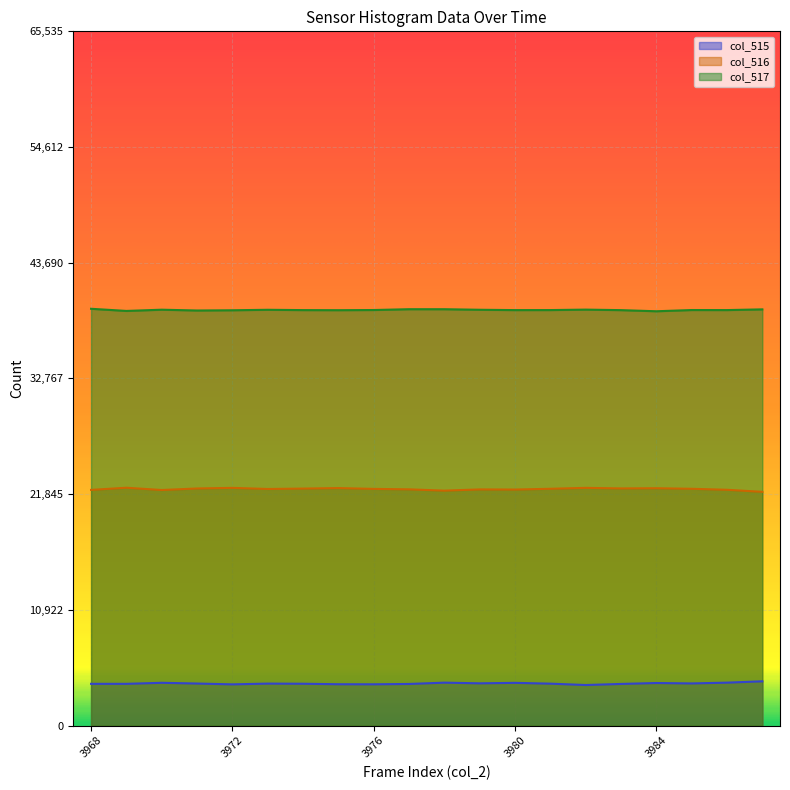

True or false: col_515 has more than 2 points higher than both neighbors.

True